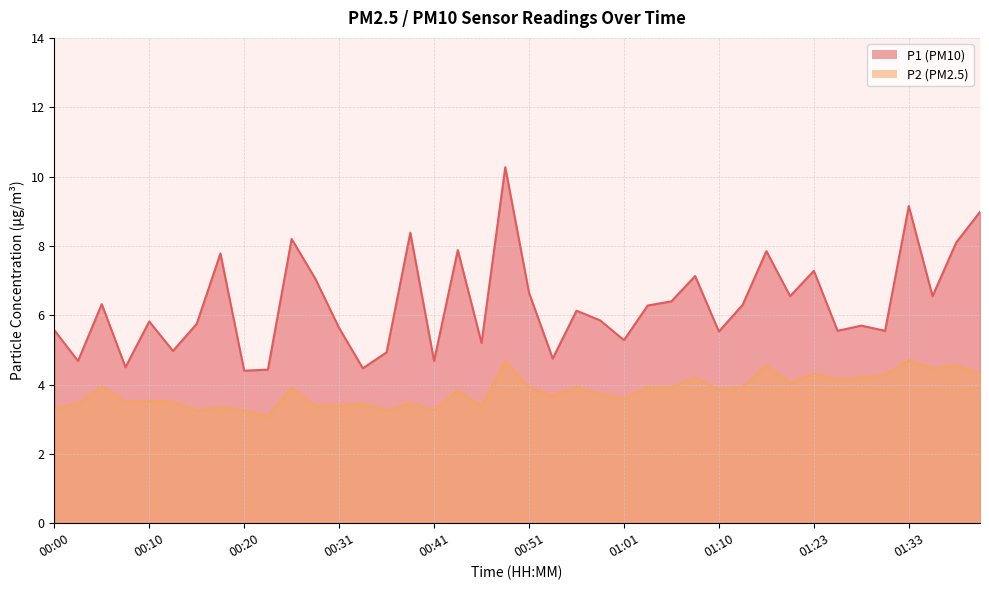

Rank the series at 00:43 from highest to lowest value.

P1, P2